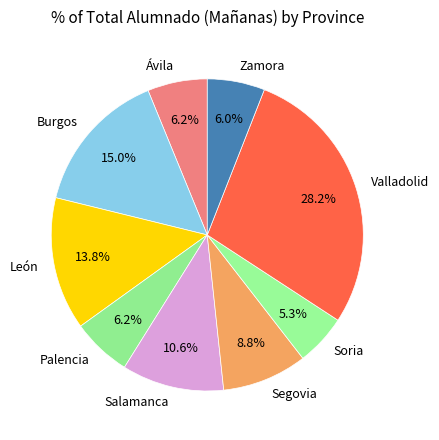

Count the number of slices in the pie.

9